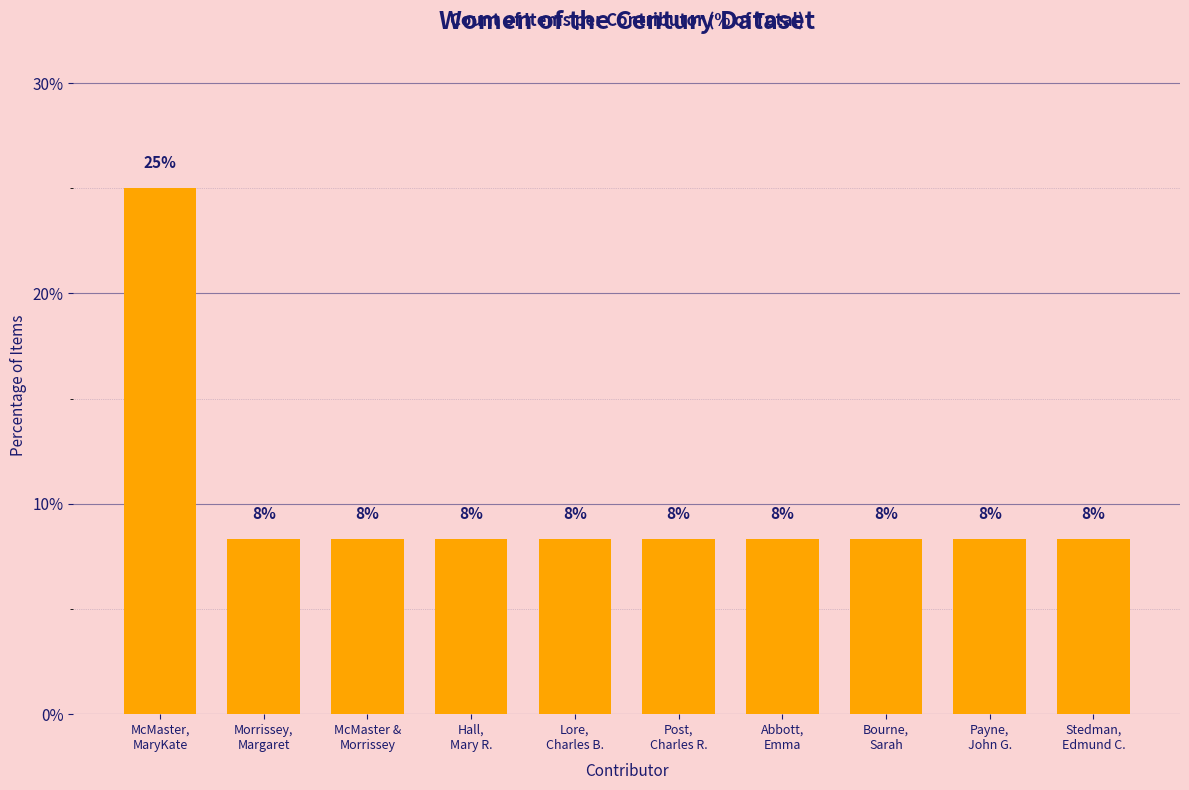

Where is the data nearest to the value 16?

Morrissey,
Margaret